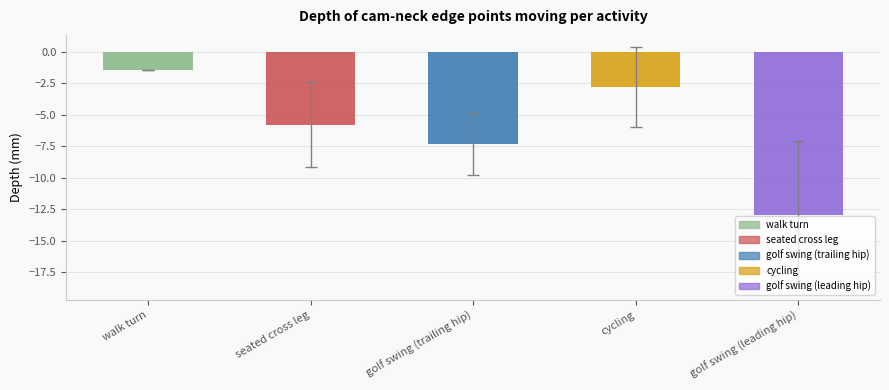

Reading left to right, list all the values displayed in this chart.

-1.4	-5.8	-7.3	-2.8	-12.9